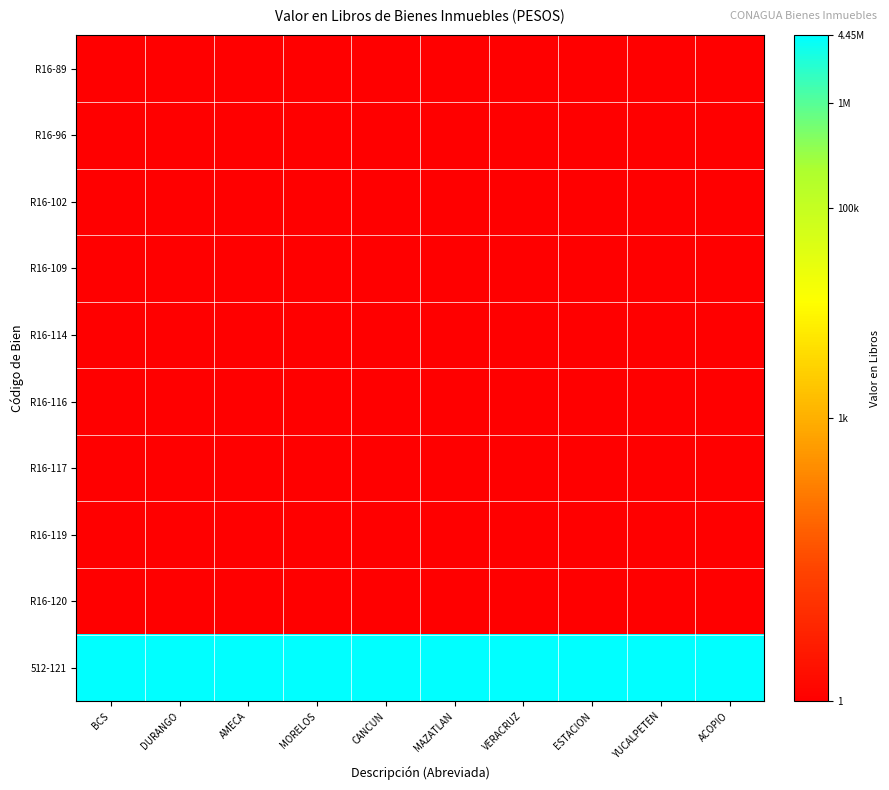

What is the difference between the highest and lowest values at MORELOS?

14.6